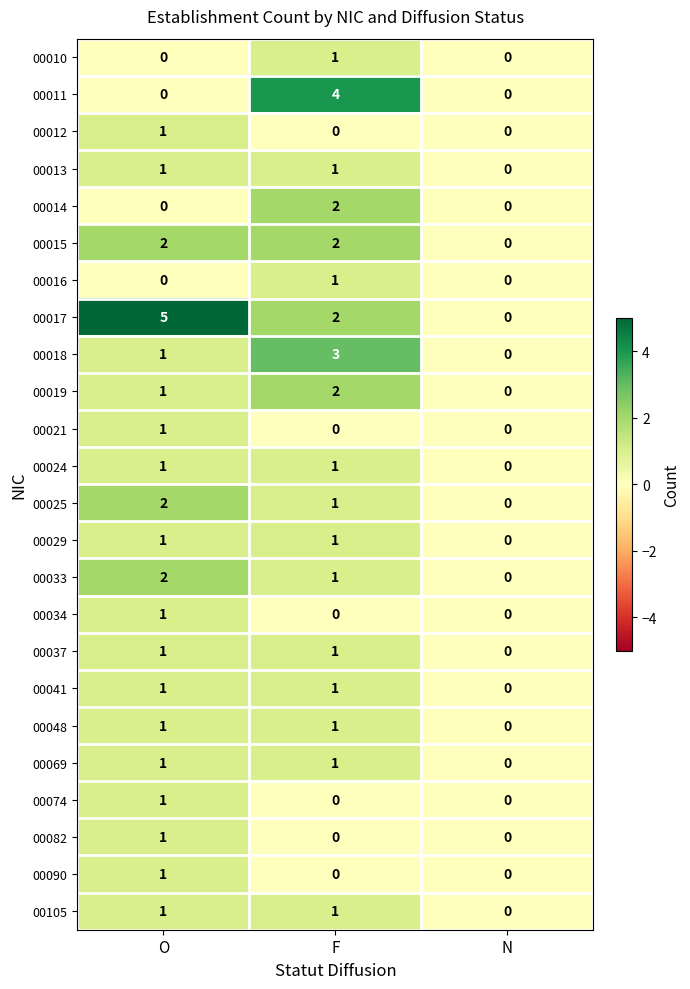

Which series changed the most between O and N?

00017